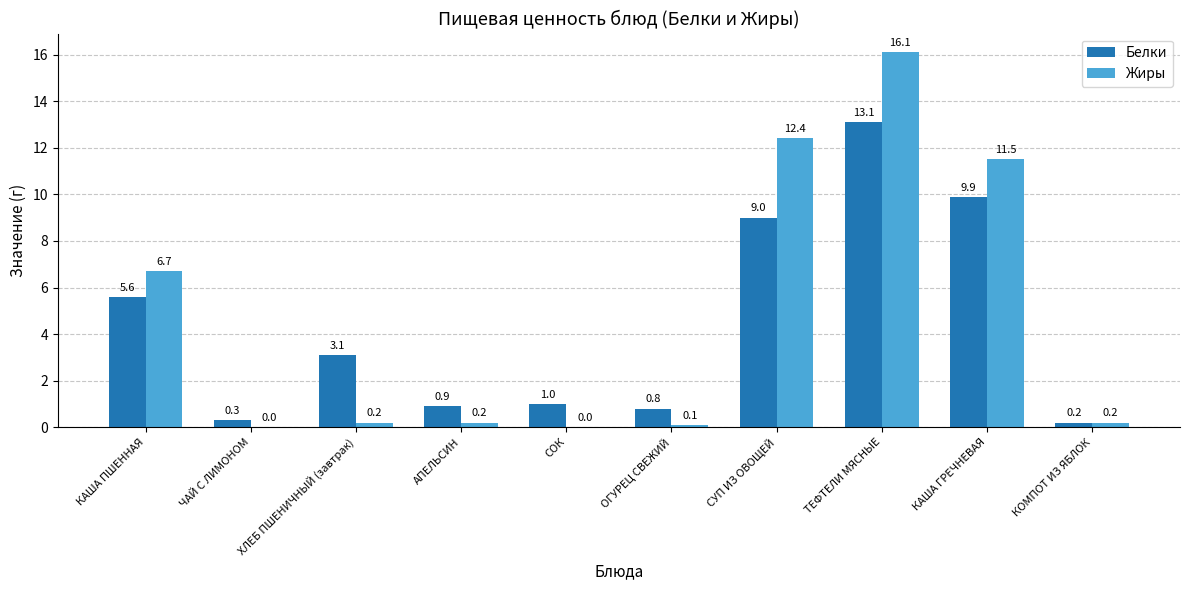

Which series has the largest range (max minus min)?

Жиры